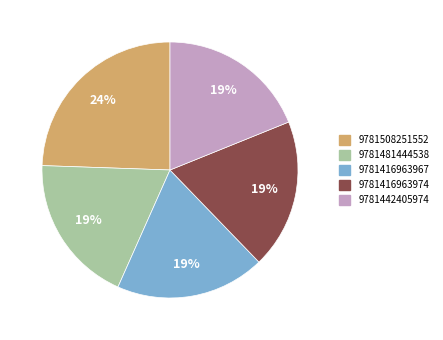

Approximately how many times larger is the value at 9781416963967 compared to 9781508251552?

0.8